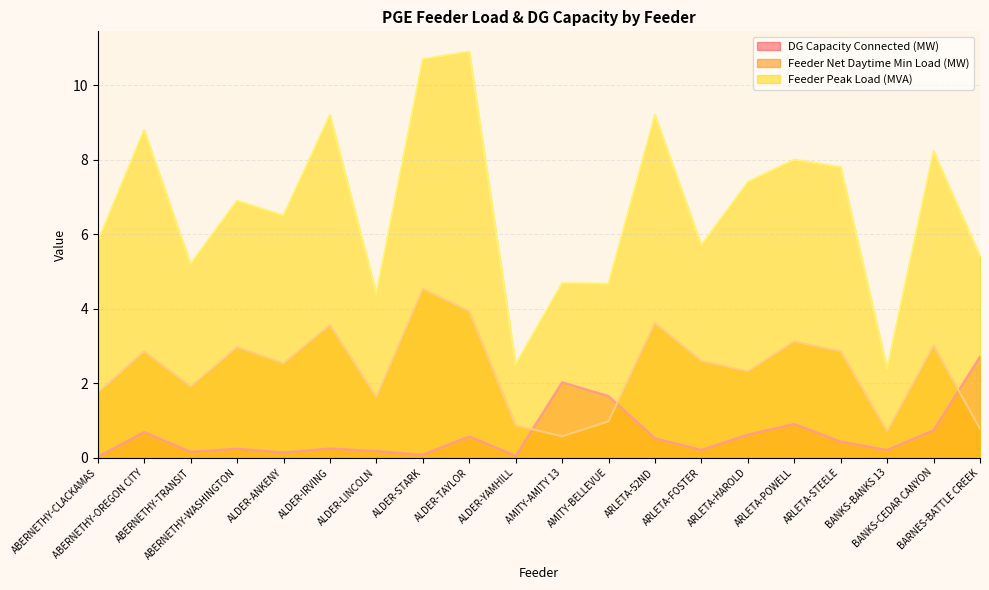

What is the greatest value displayed?

10.9